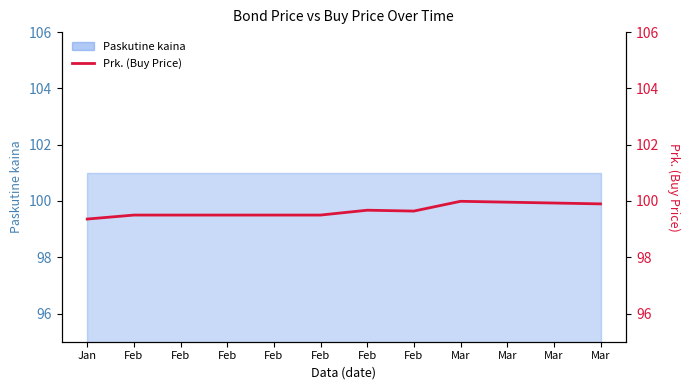

List the labels in order of value, largest first.

Mar, Mar, Mar, Mar, Feb, Feb, Feb, Feb, Feb, Feb, Feb, Jan